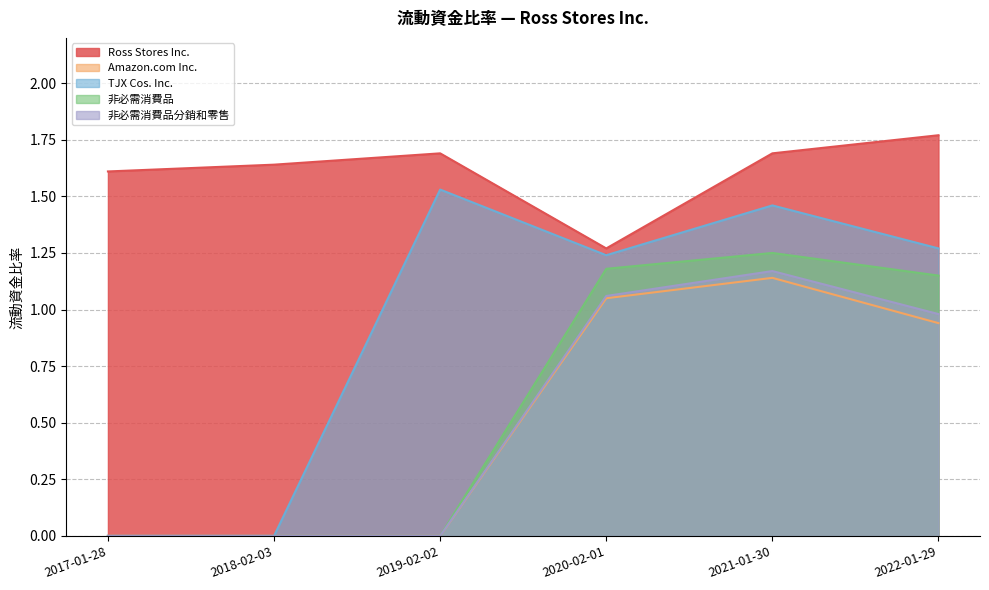

True or false: 非必需消費品分銷和零售 has a value of 0.6 at 2019-02-02.

False